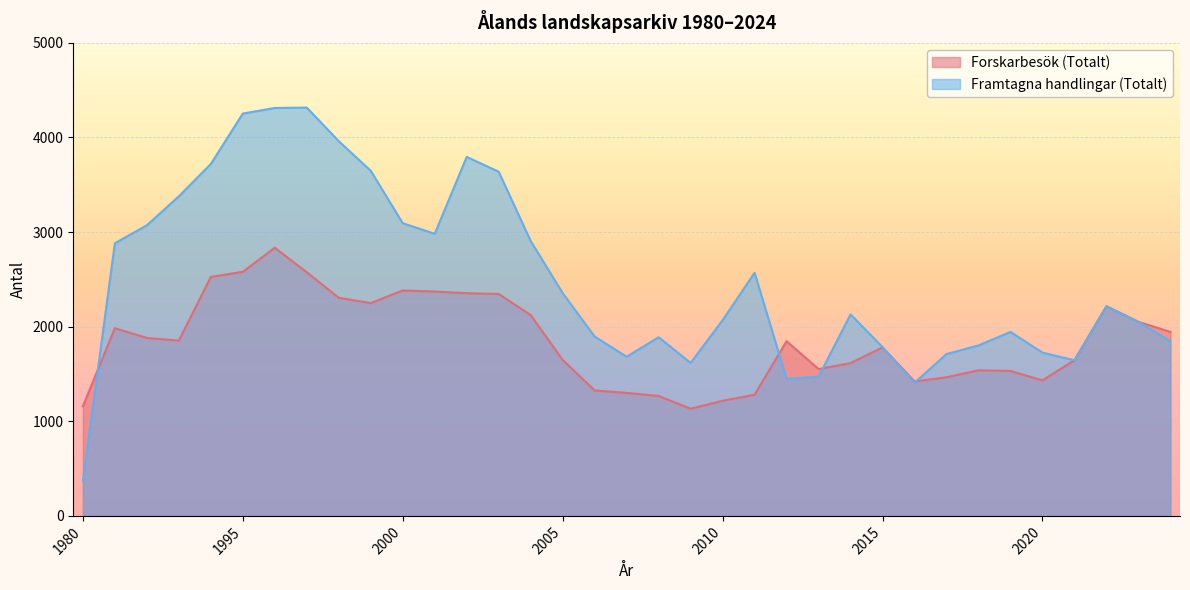

Reading left to right, list all the values displayed in this chart.

Forskarbesök (Totalt): 1980=1159	1985=1984	1990=1881	1992=1853	1994=2526	1995=2580	1996=2835	1997=2575	1998=2306	1999=2249	2000=2383	2001=2372	2002=2354	2003=2346	2004=2123	2005=1648	2006=1326	2007=1300	2008=1268	2009=1133	2010=1217	2011=1281	2012=1847	2013=1552	2014=1615	2015=1781	2016=1421	2017=1465	2018=1539	2019=1532	2020=1433	2021=1646	2022=2216	2023=2051	2024=1945
Framtagna handlingar (Totalt): 1980=366	1985=2882	1990=3072	1992=3378	1994=3720	1995=4253	1996=4312	1997=4316	1998=3961	1999=3648	2000=3094	2001=2982	2002=3795	2003=3638	2004=2906	2005=2355	2006=1896	2007=1682	2008=1889	2009=1617	2010=2069	2011=2570	2012=1448	2013=1472	2014=2130	2015=1784	2016=1407	2017=1711	2018=1802	2019=1945	2020=1726	2021=1645	2022=2216	2023=2051	2024=1846